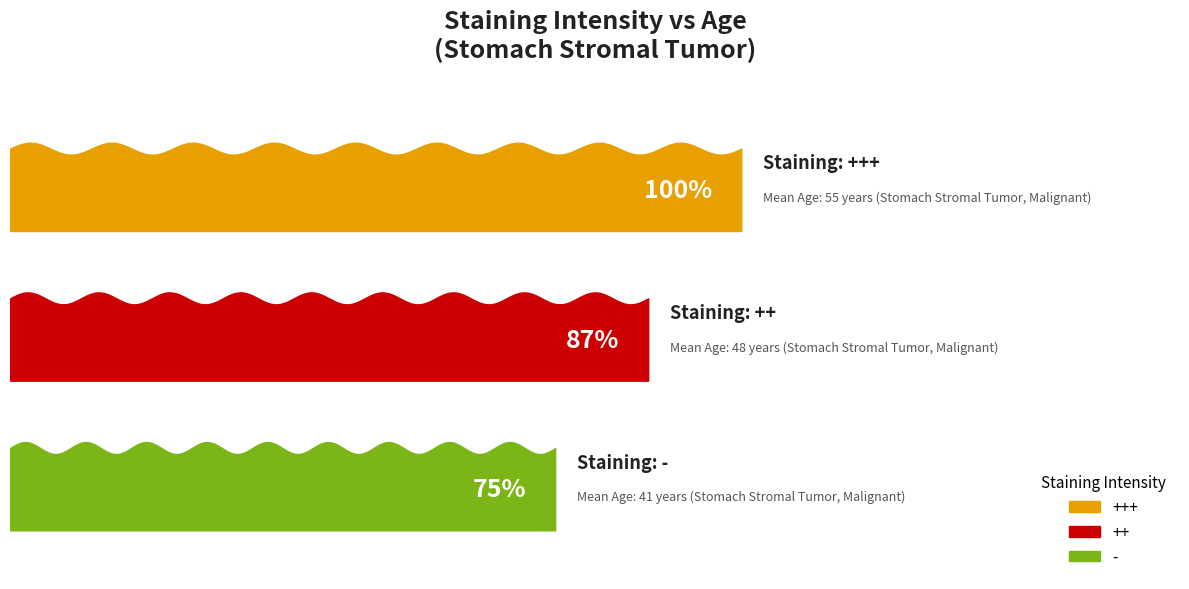

How many lines are shown in the chart?

1